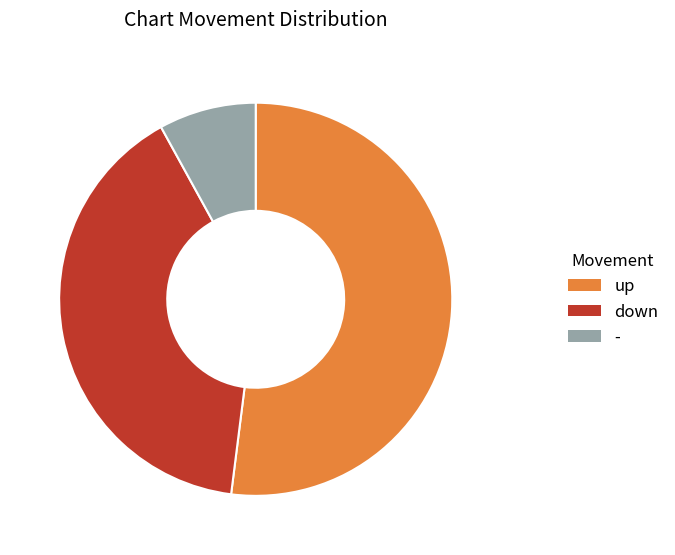

The - slice represents 8% of the pie. True or false?

True